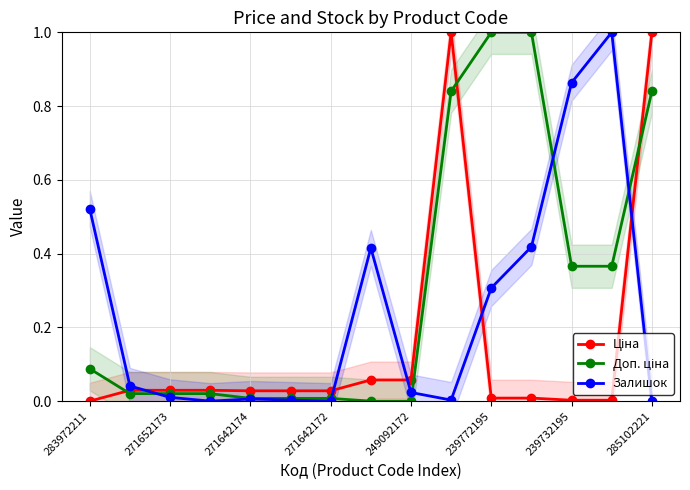

The Доп. ціна series shows 0.4 at 249092172. True or false?

False